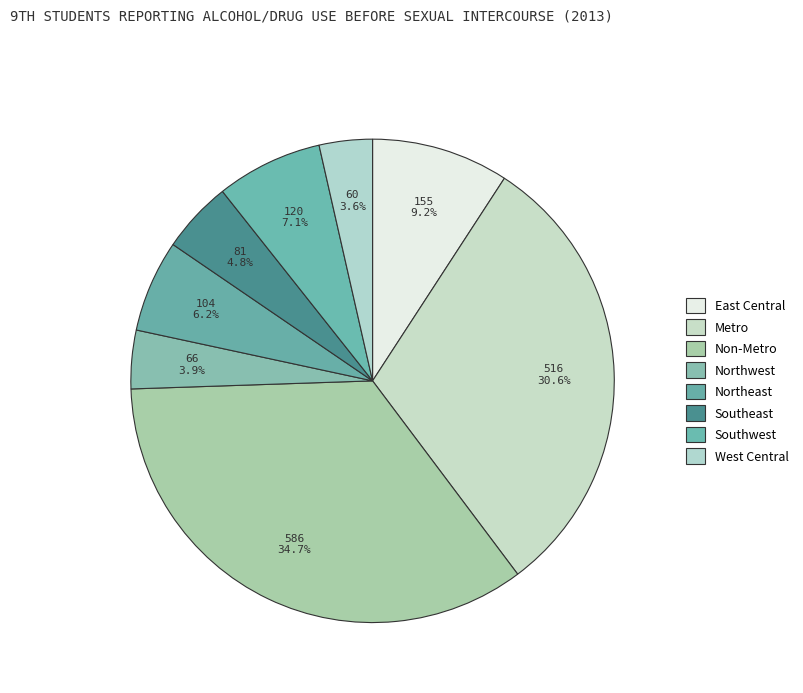

How many slices are in this pie chart?

8